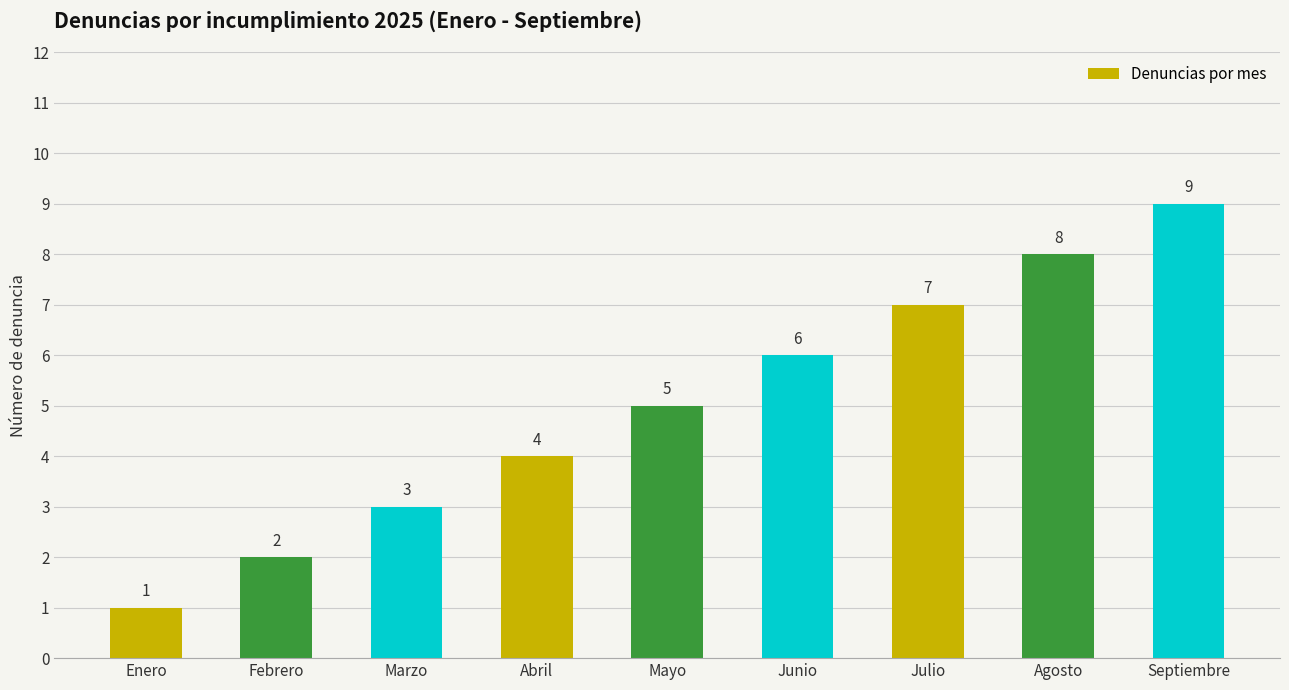

What is the minimum value shown in the chart?

1